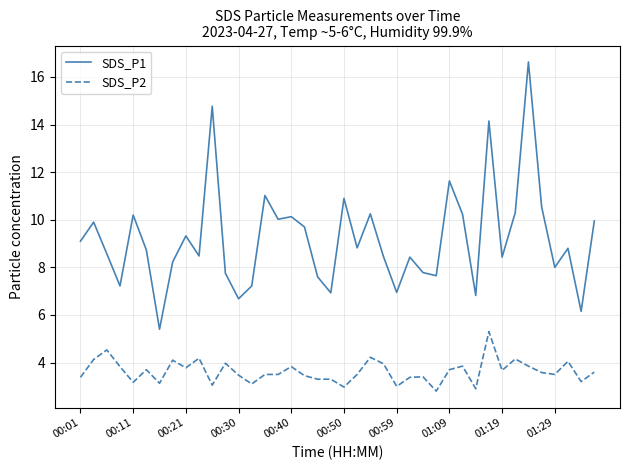

True or false: SDS_P1 and SDS_P2 intersect in this chart.

False